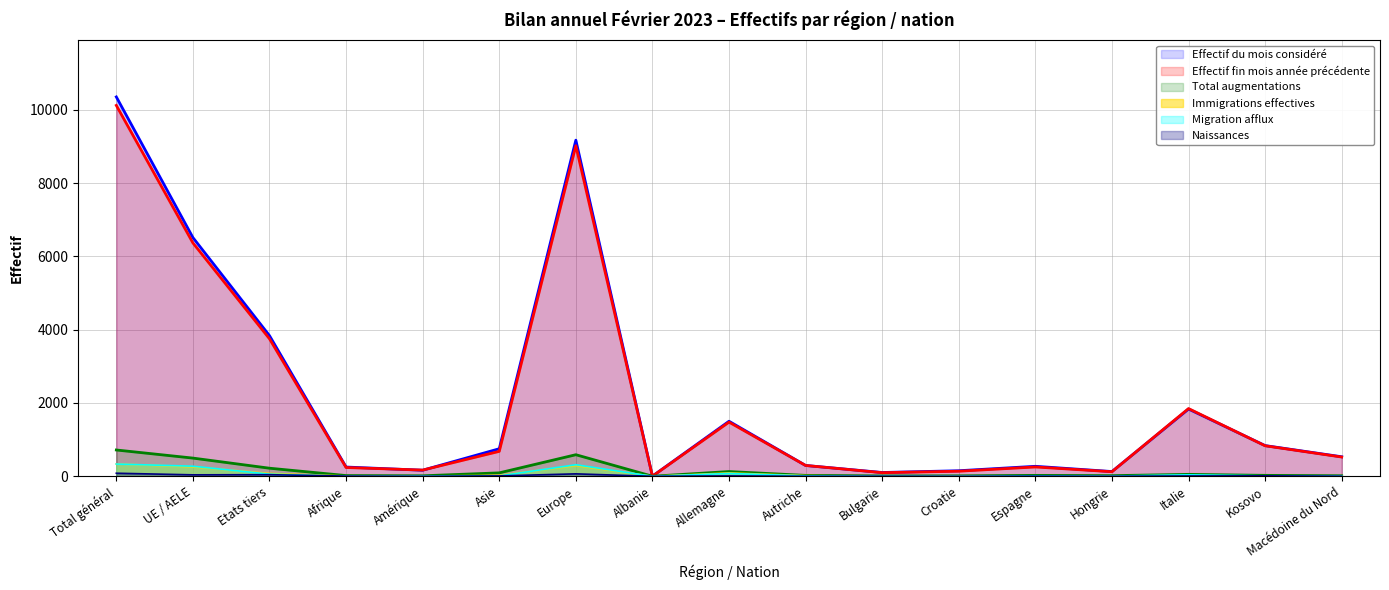

Is it true that Immigrations effectives equals 19 at Macédoine du Nord?

False